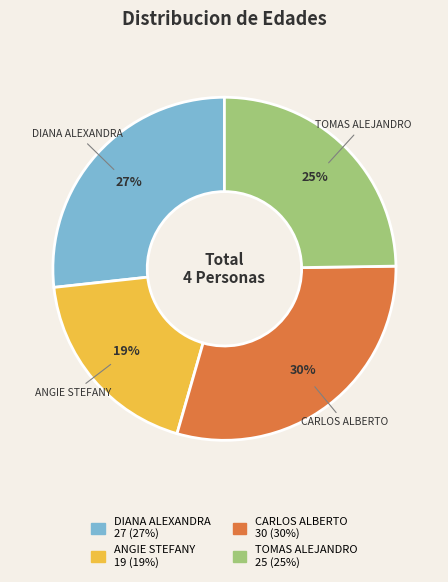

To the nearest percent, what is the average slice percentage?

25%